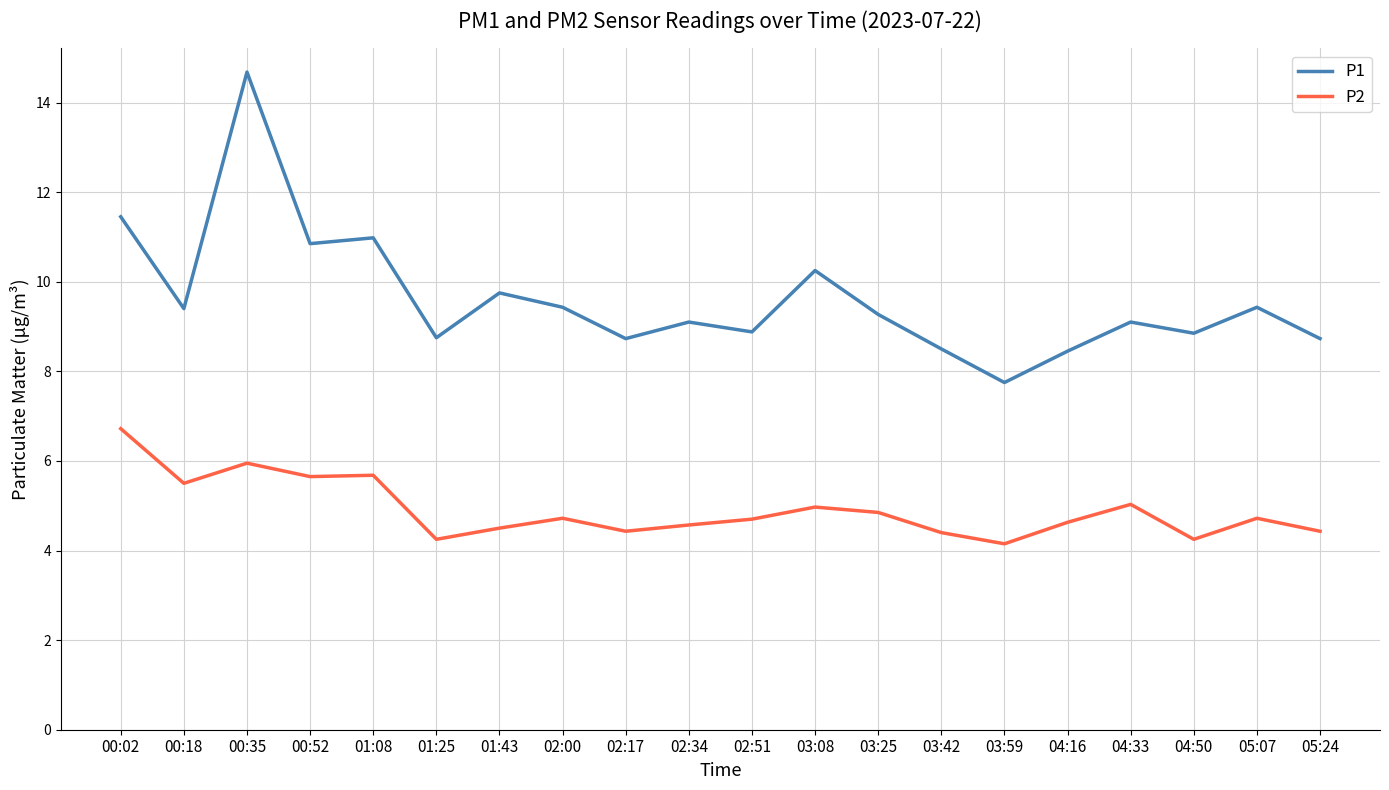

Rank the series by their maximum value, from lowest to highest.

P2, P1